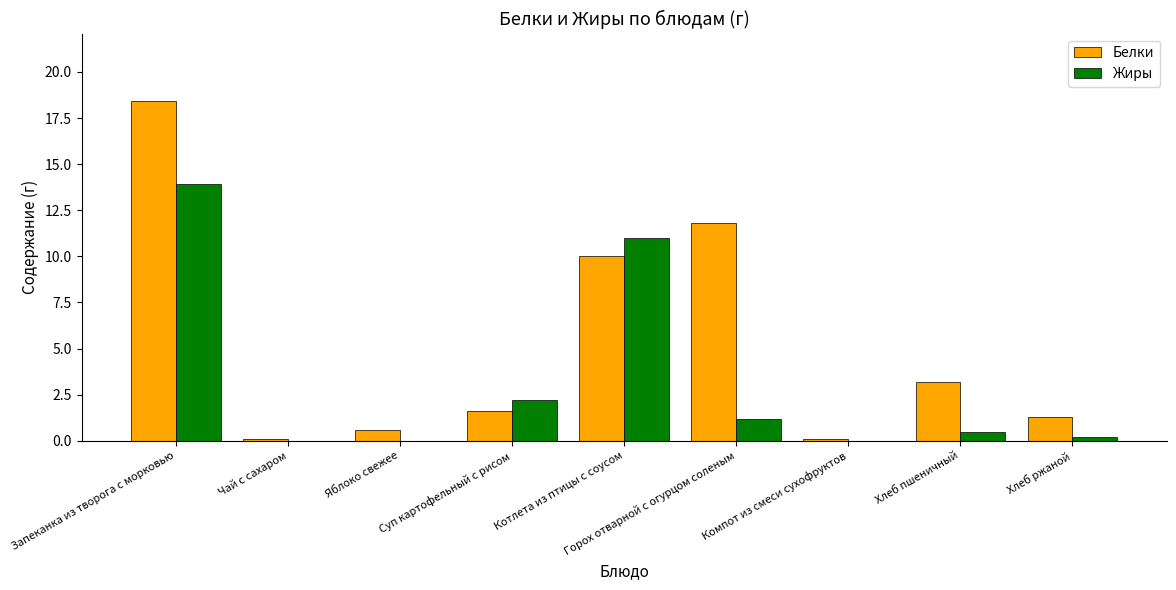

What value does the Жиры series have at Котлета из птицы с соусом?

11.0